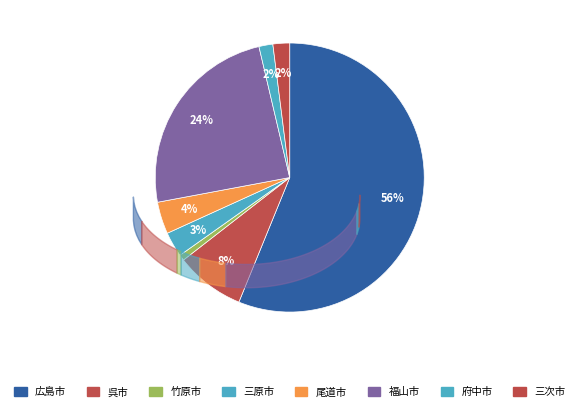

What is the largest slice in the pie chart?

広島市